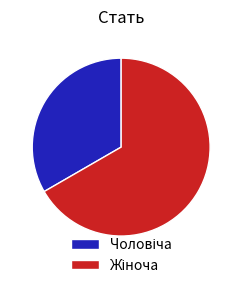

Is there a majority slice in this chart?

Yes